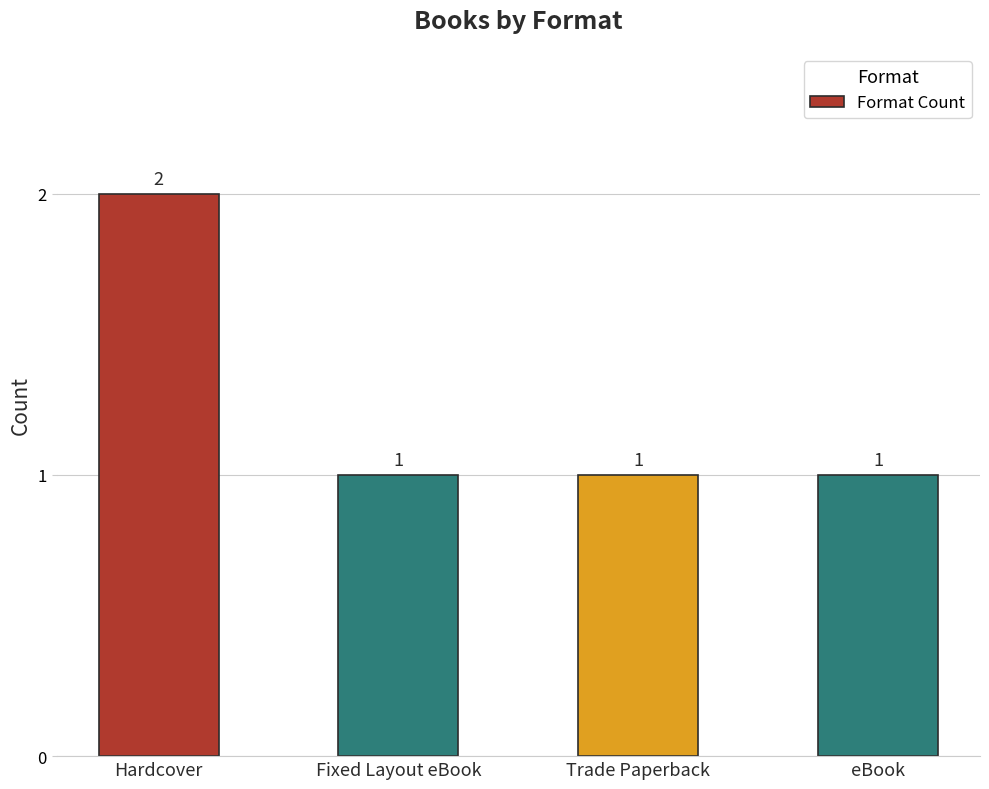

What is the ratio of the value at Fixed Layout eBook to the value at eBook?

1.0